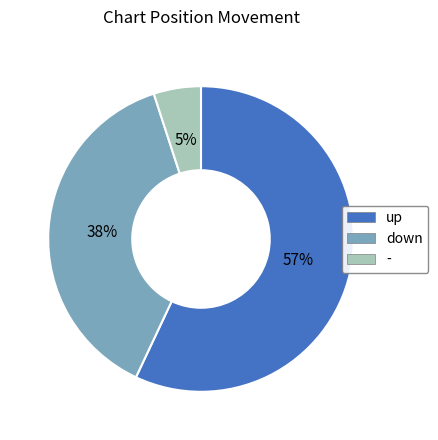

What percentage is the - slice, to the nearest percent?

5%